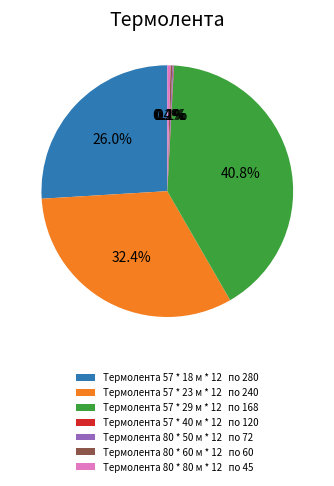

Which category has the biggest portion of the pie?

Термолента 57 * 29 м * 12 по 168